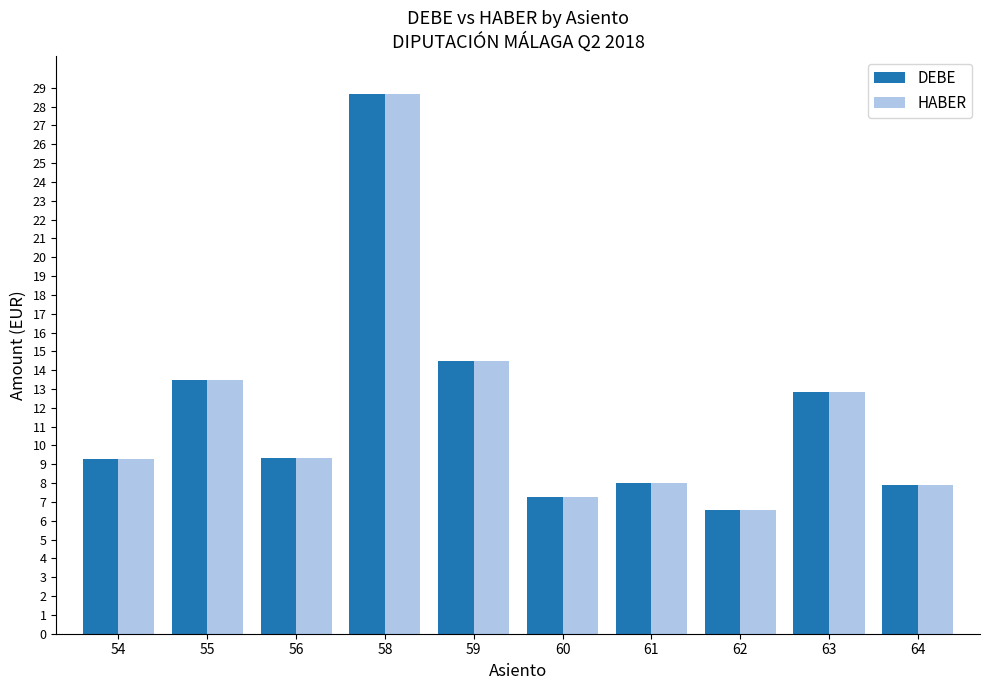

What is the smallest value displayed?

6.6